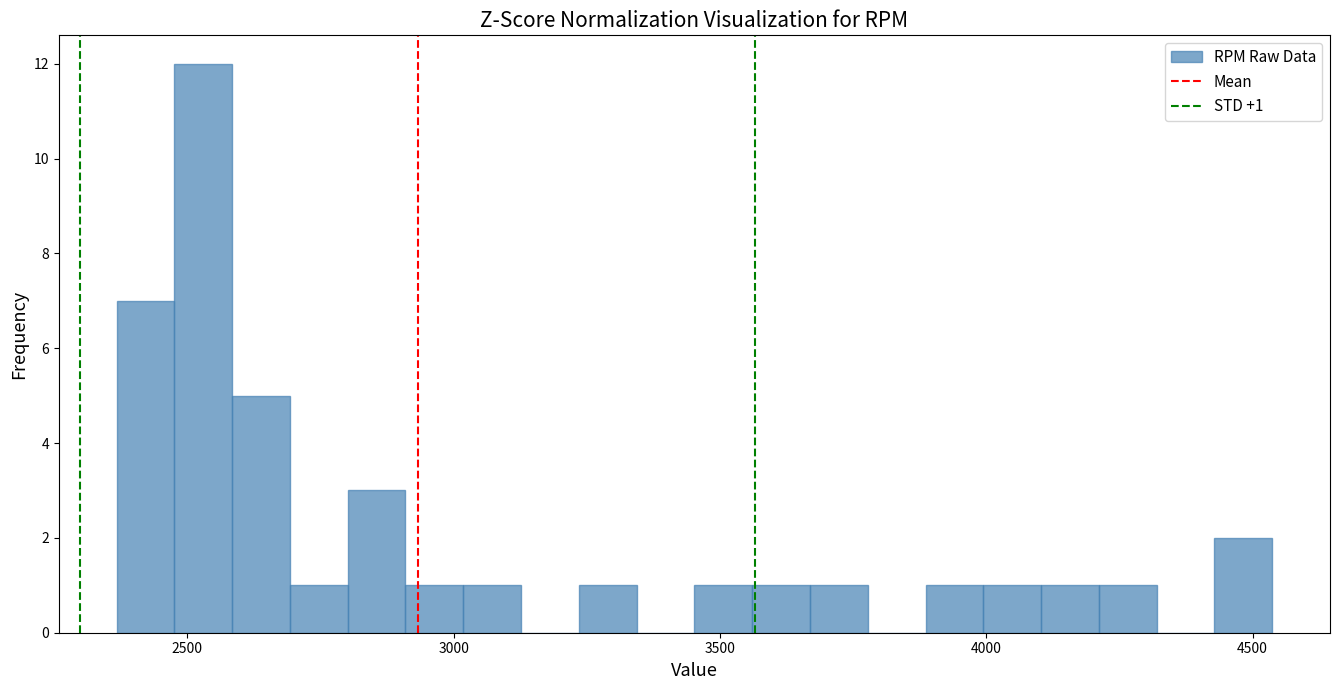

Around what value on the x-axis is the tallest bar? Give the approximate position of its centre, as read against the axis.

2550